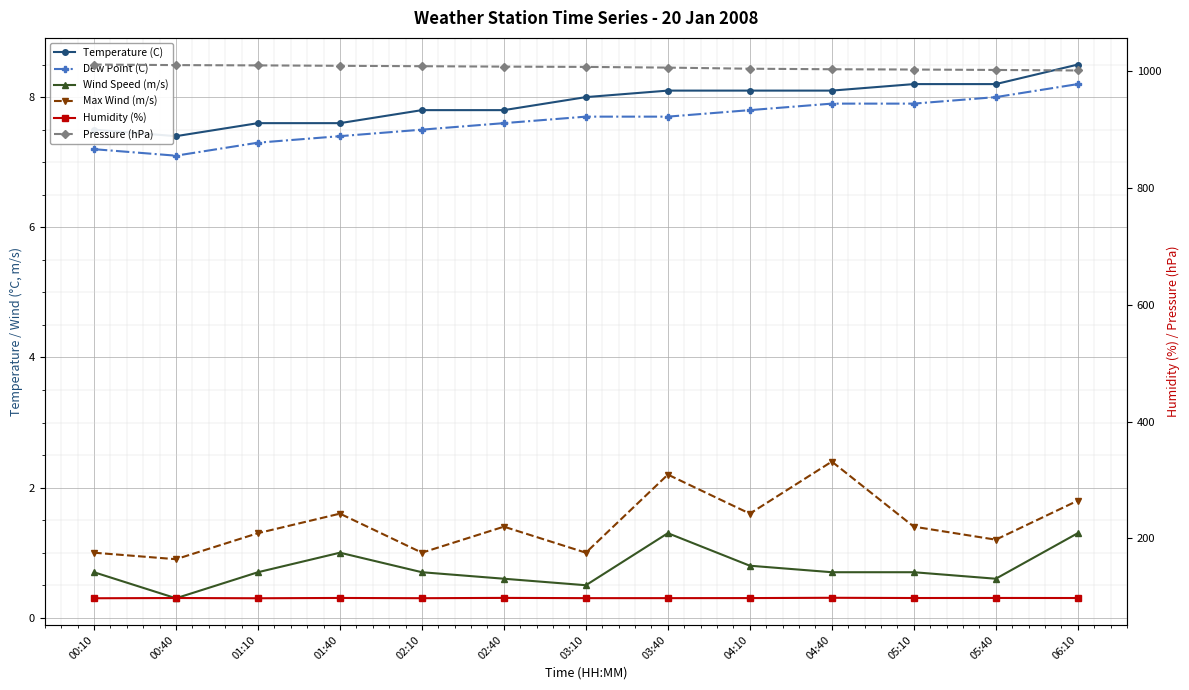

What are all the series names shown in the legend?

Temperature (C), Dew Point (C), Wind Speed (m/s), Max Wind (m/s), Humidity (%), Pressure (hPa)